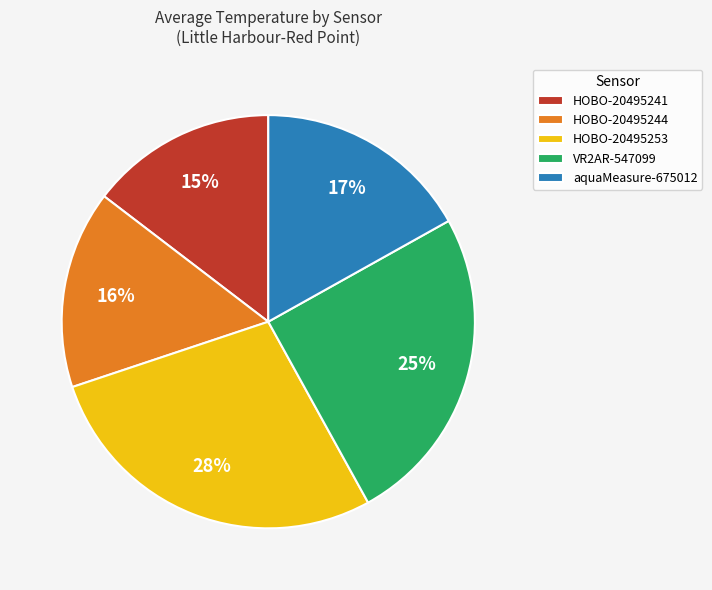

How many slices are in this pie chart?

5